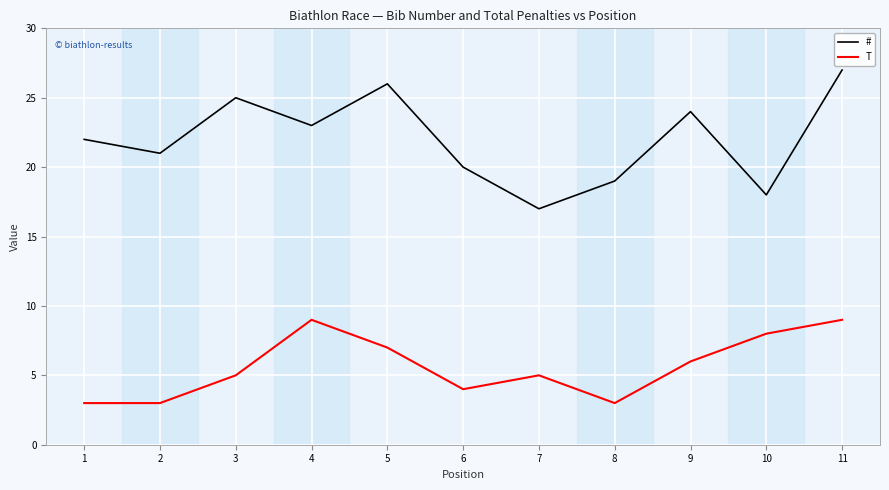

Rank the series by their average value, from lowest to highest.

T, #